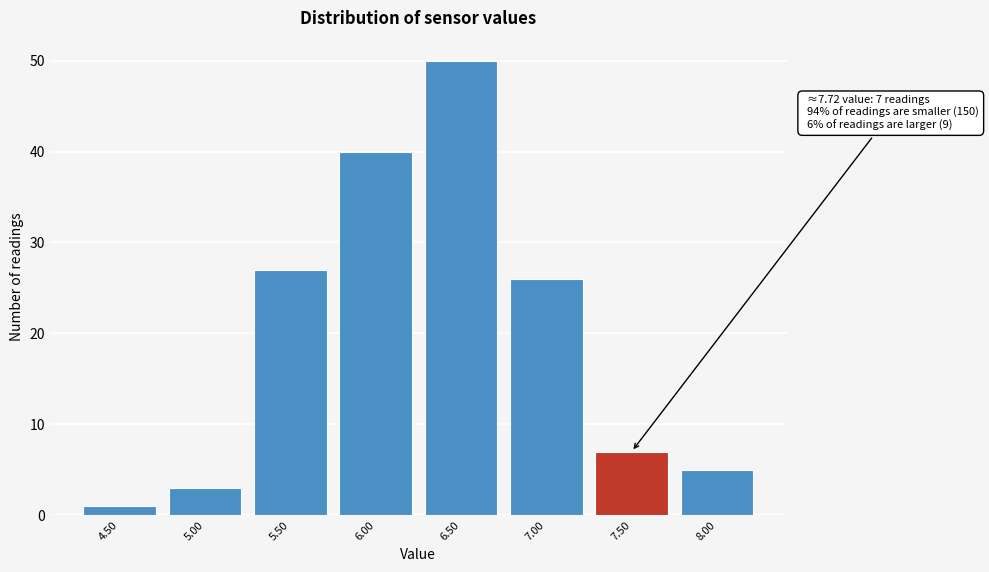

Reading left to right, extract all data points from this chart.

1	3	27	40	50	26	7	5